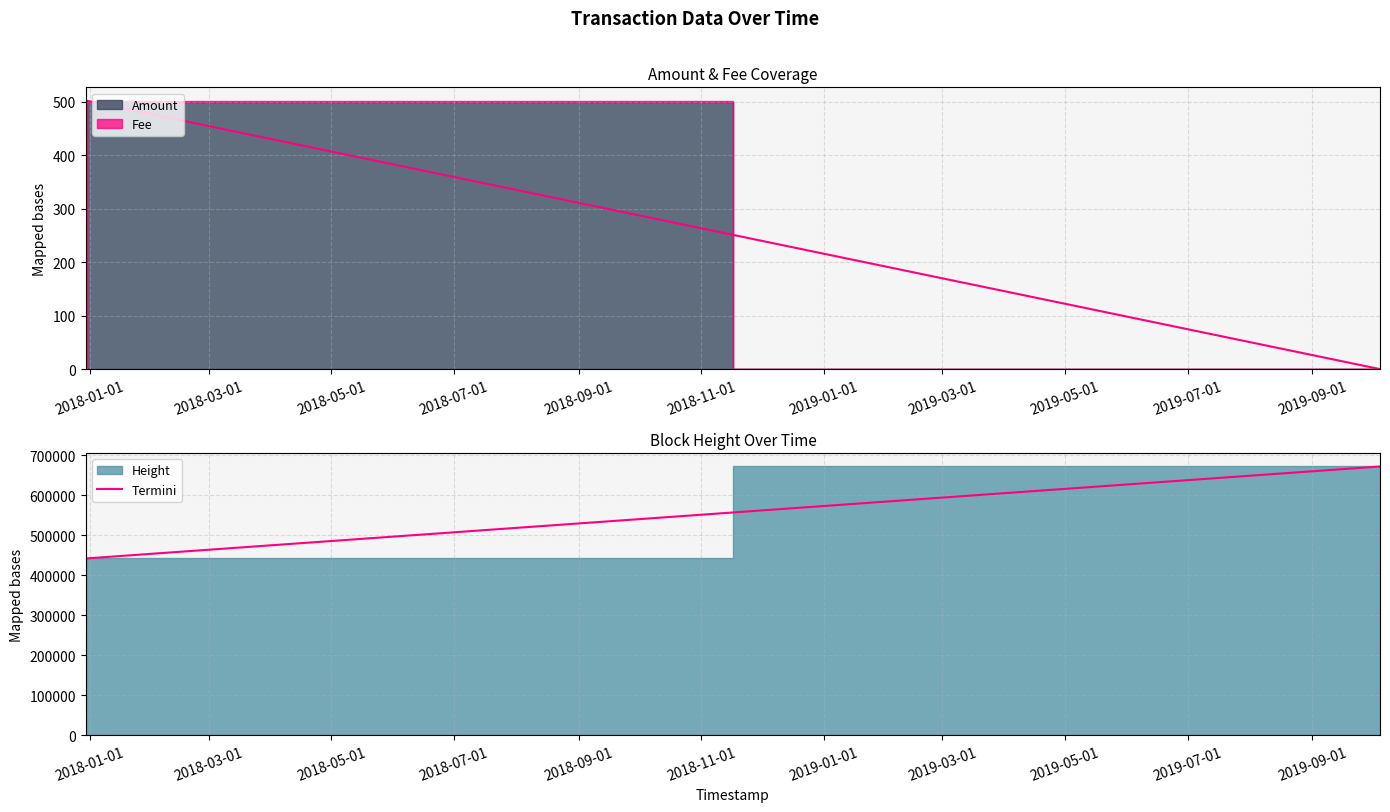

How many values are below 441906?

2